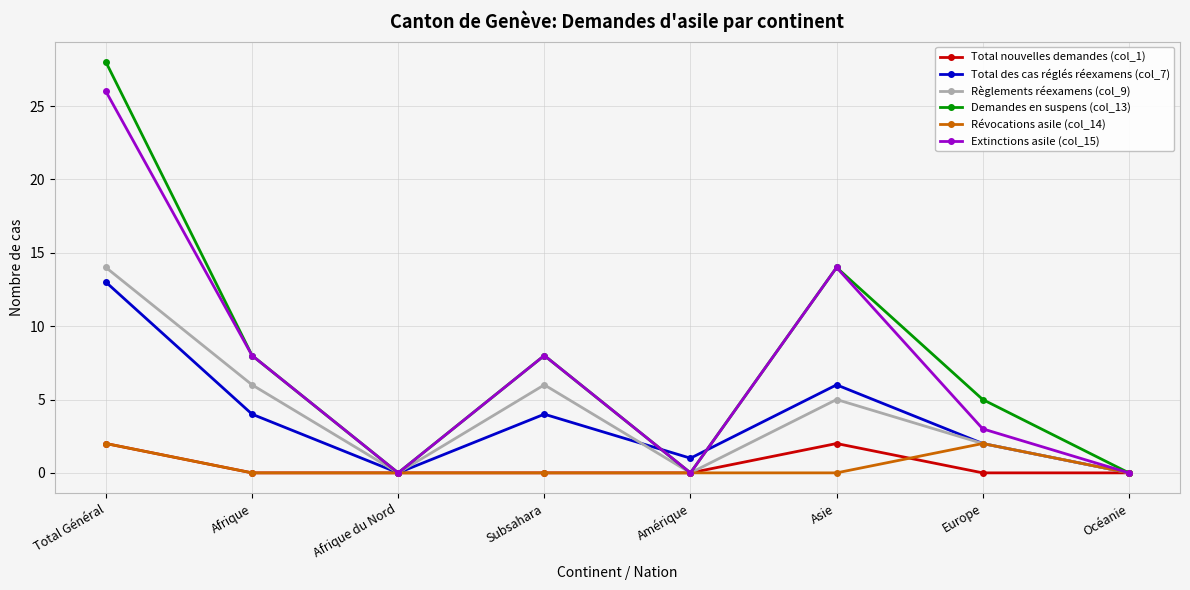

True or false: Total nouvelles demandes (col_1) has a value of -1 at Subsahara.

False